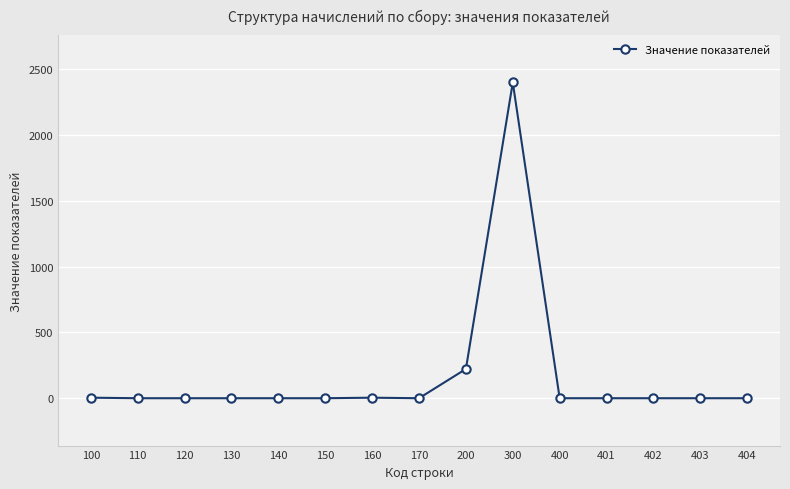

What is the average value?

175